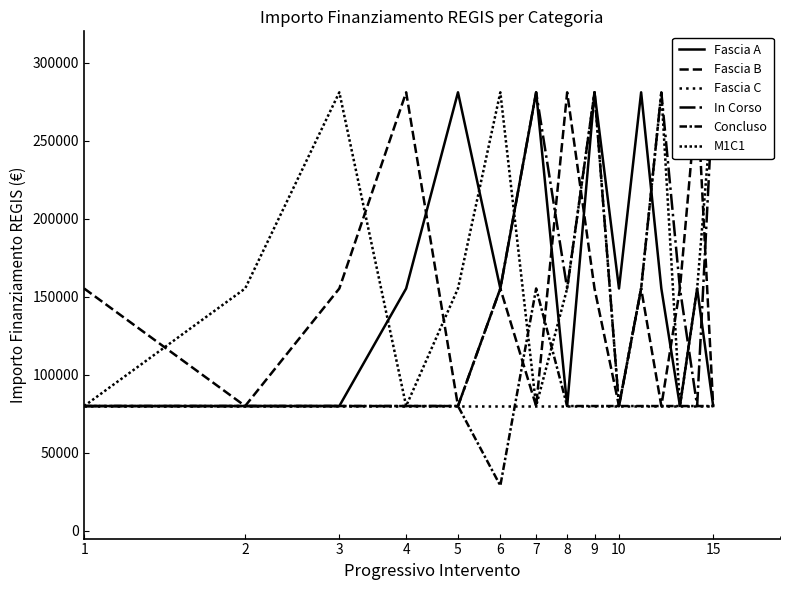

What is the difference between the second highest and minimum values in the Fascia B series?

201010